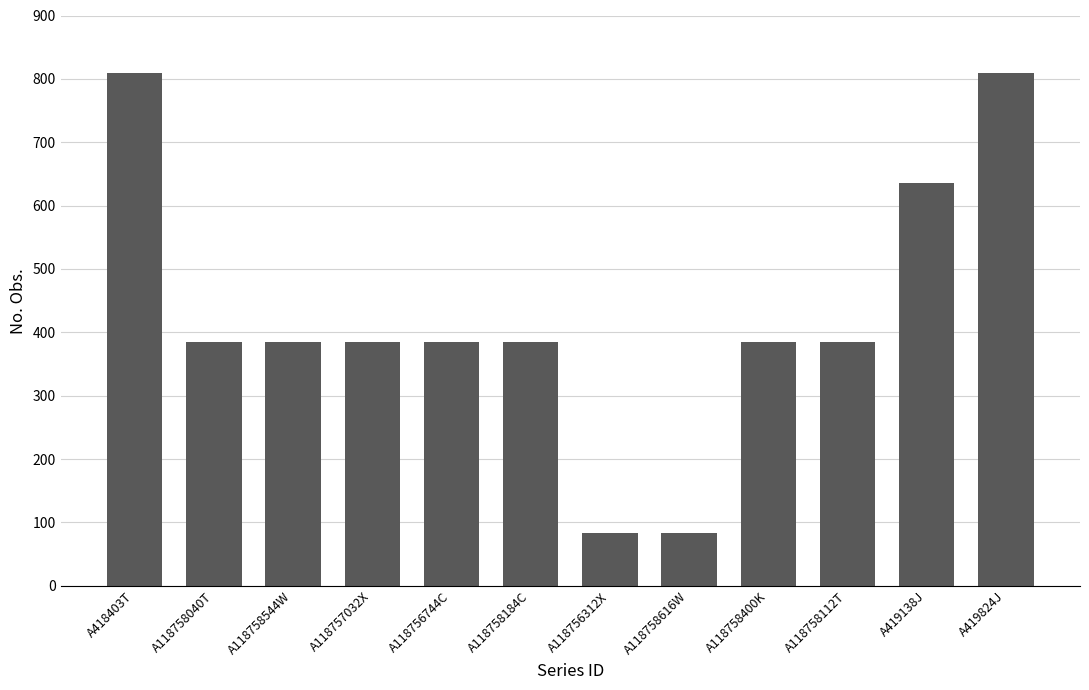

What is the label of the 9th bar from the left?

A118758400K